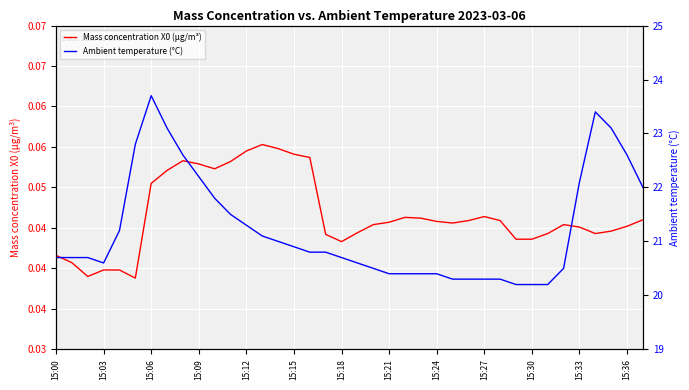

The Mass concentration X0 (μg/m³) series shows 0.1 at 15:18. True or false?

False